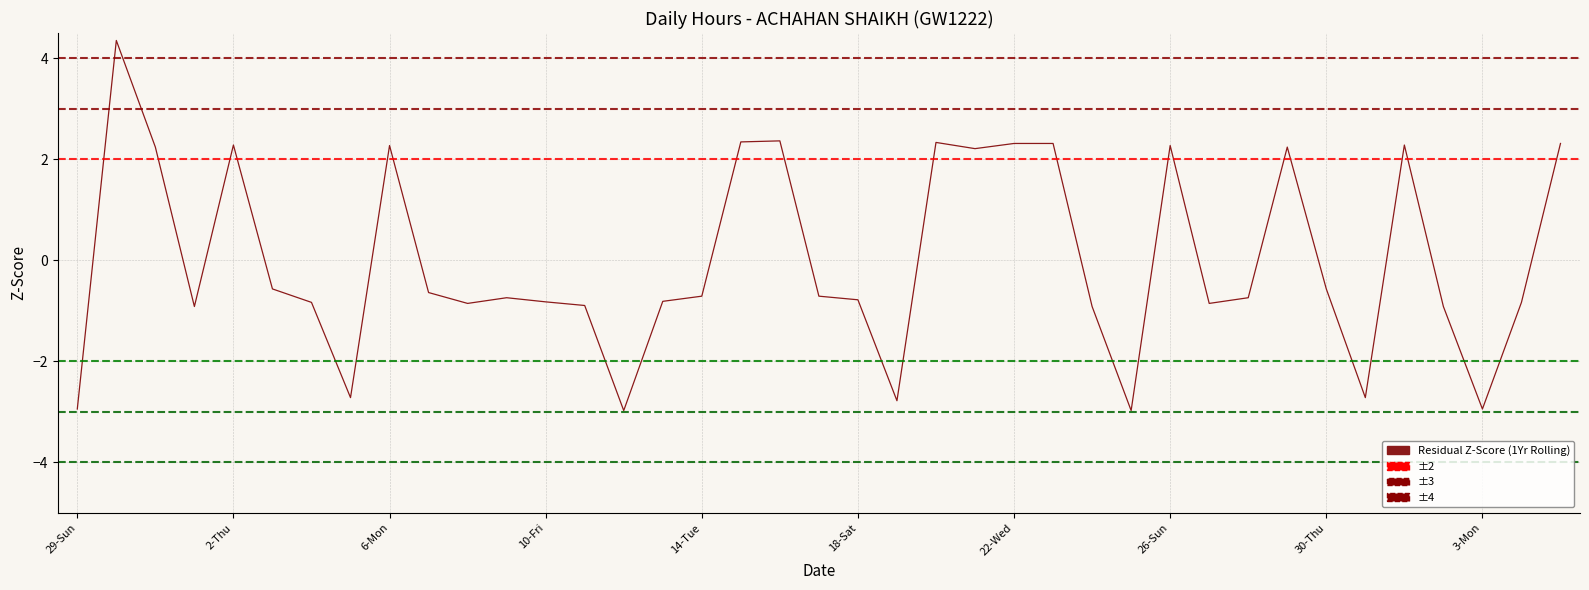

What is the minimum value shown in the chart?

-3.0